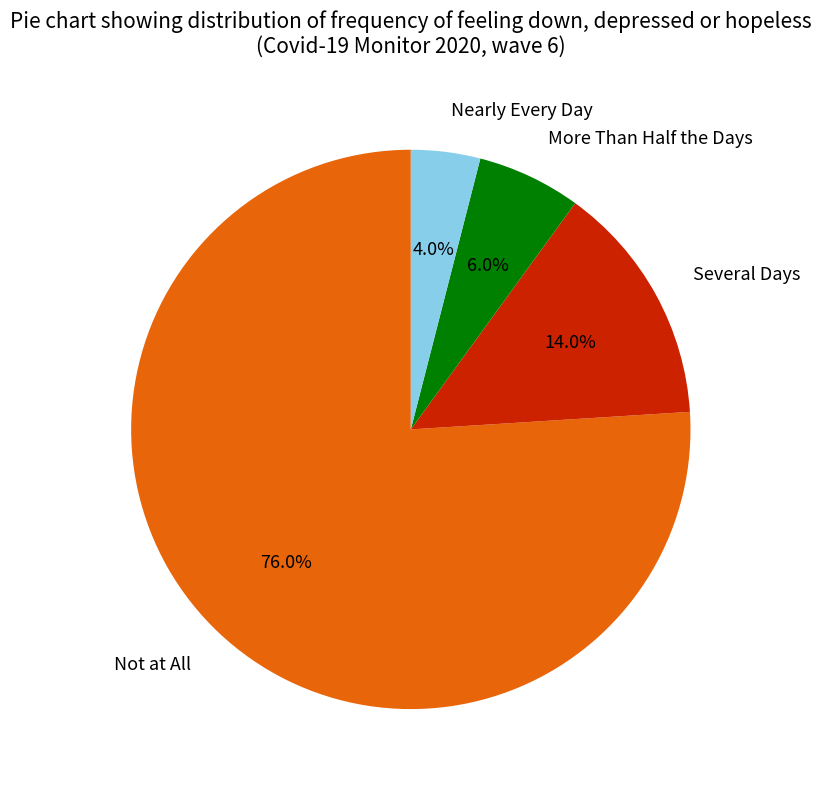

Combined, what portion of the pie is Nearly Every Day and More Than Half the Days?

10.0%